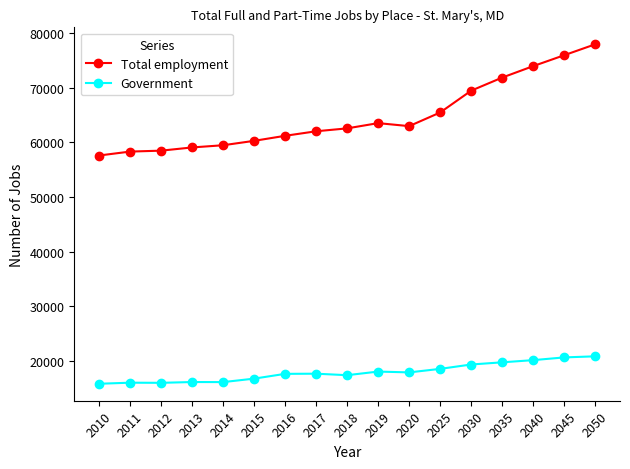

True or false: Total employment and Government cross at least once.

False